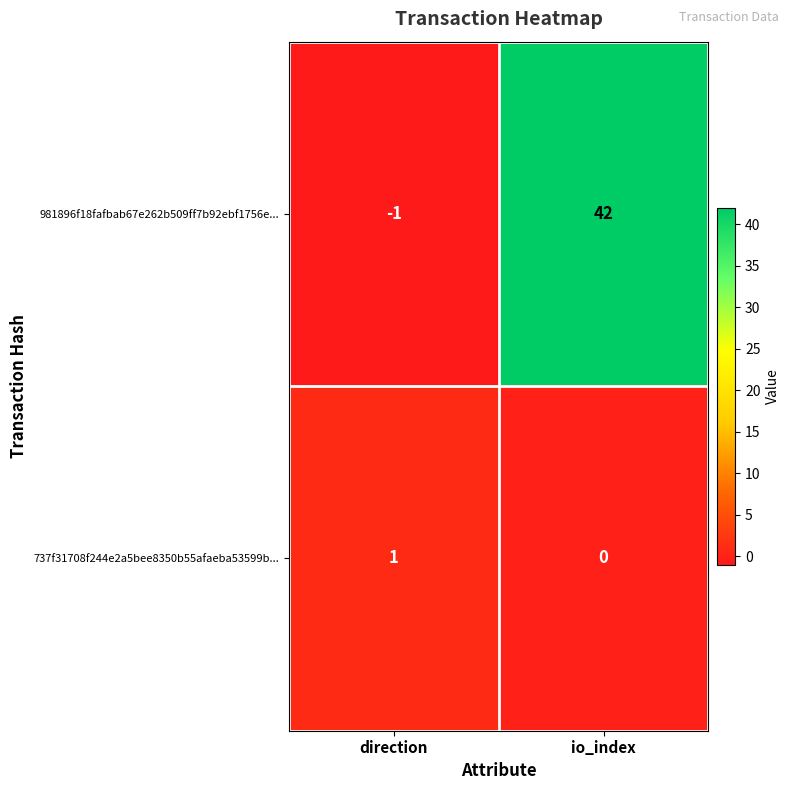

The value of 981896f18fafbab67e262b509ff7b92ebf1756e... at direction is -1. True or false?

True